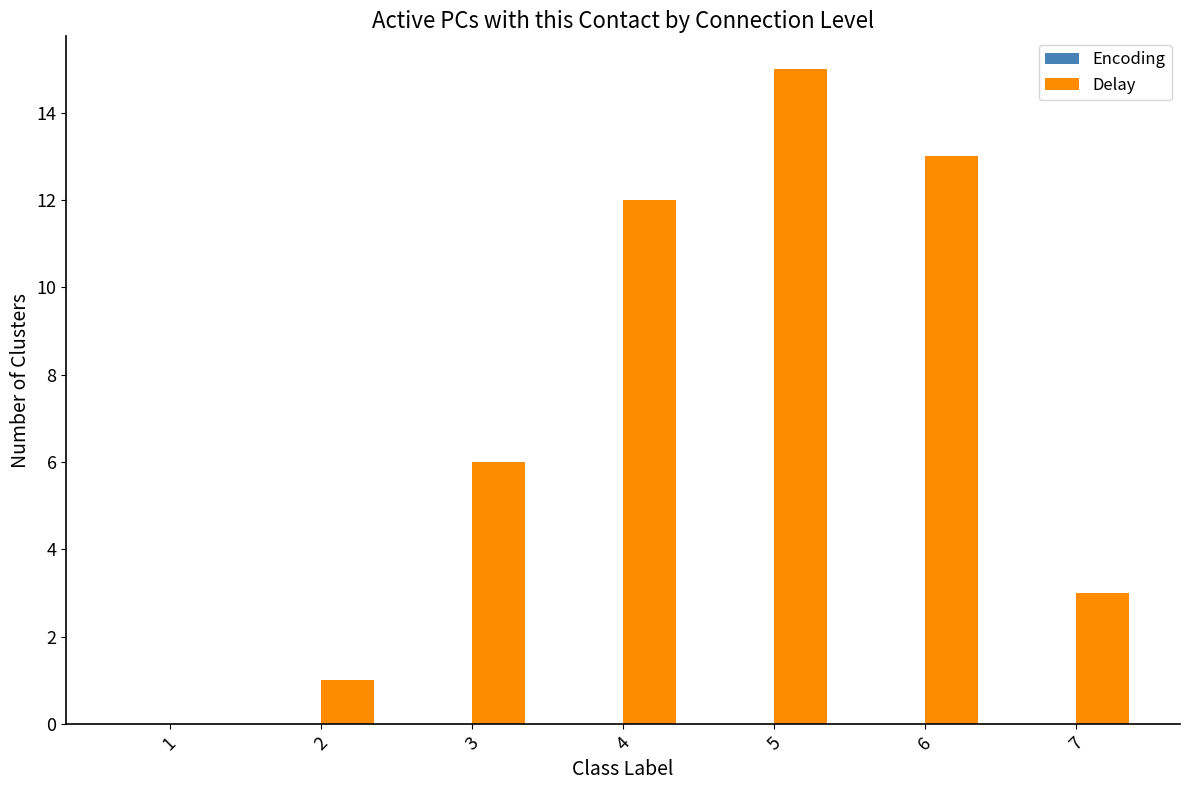

The value at 6 is 13. True or false?

True